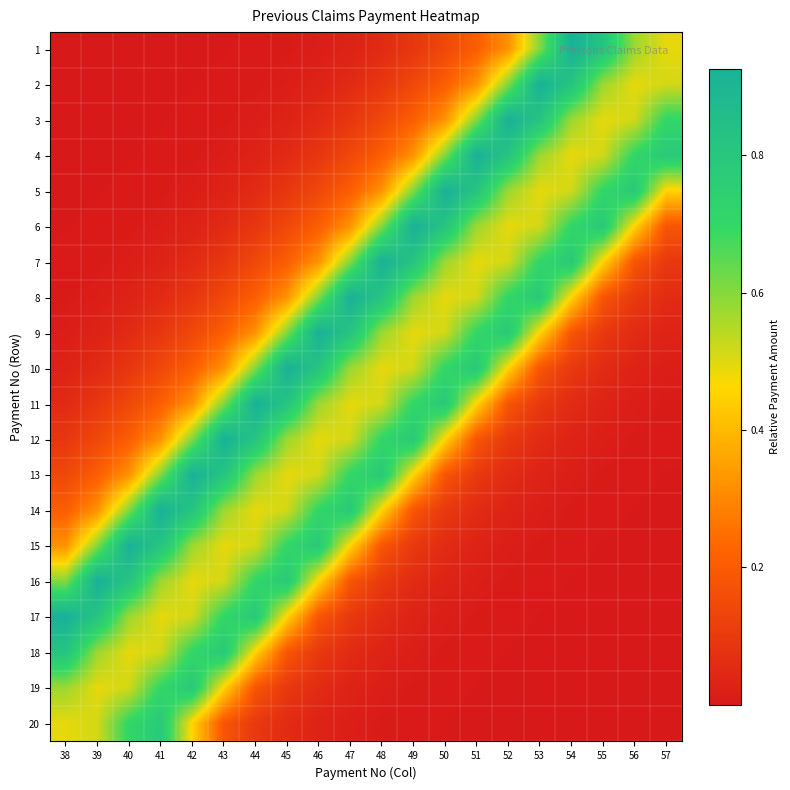

At which category does the chart reach its peak across all series?

53